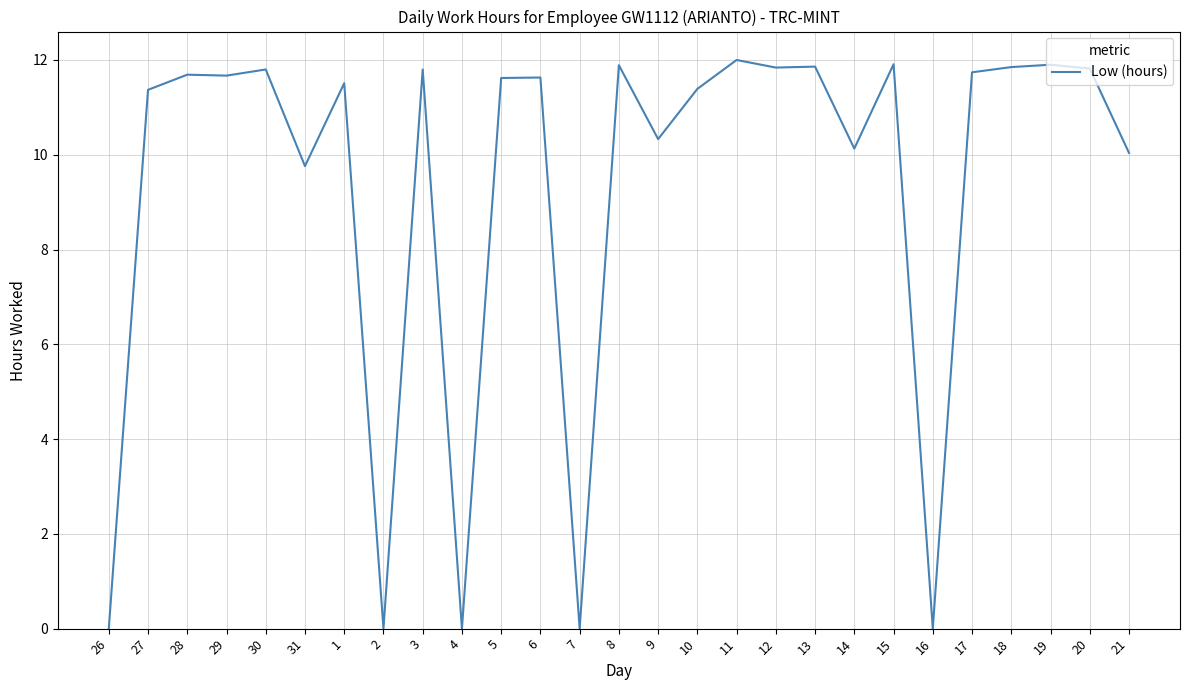

What is the sum of the values at 18 and 13?

23.7